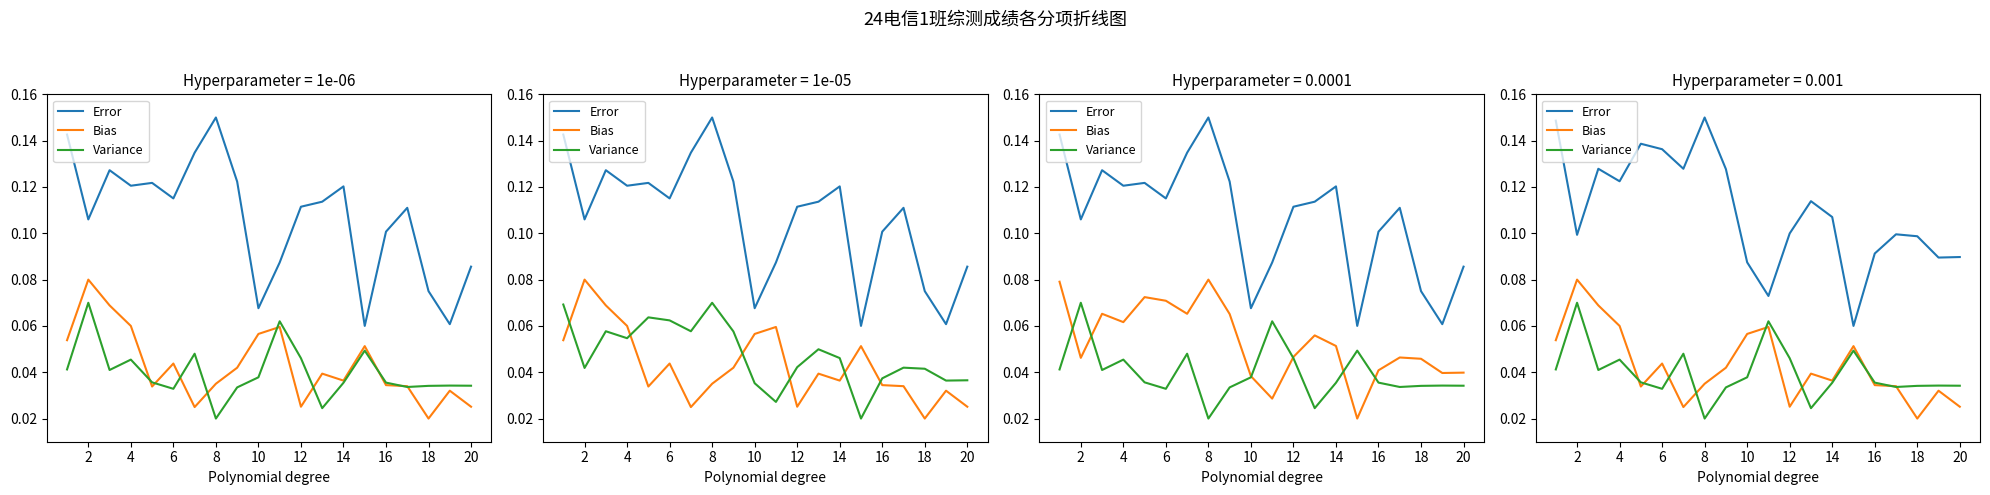

How many distinct data groups are displayed?

3